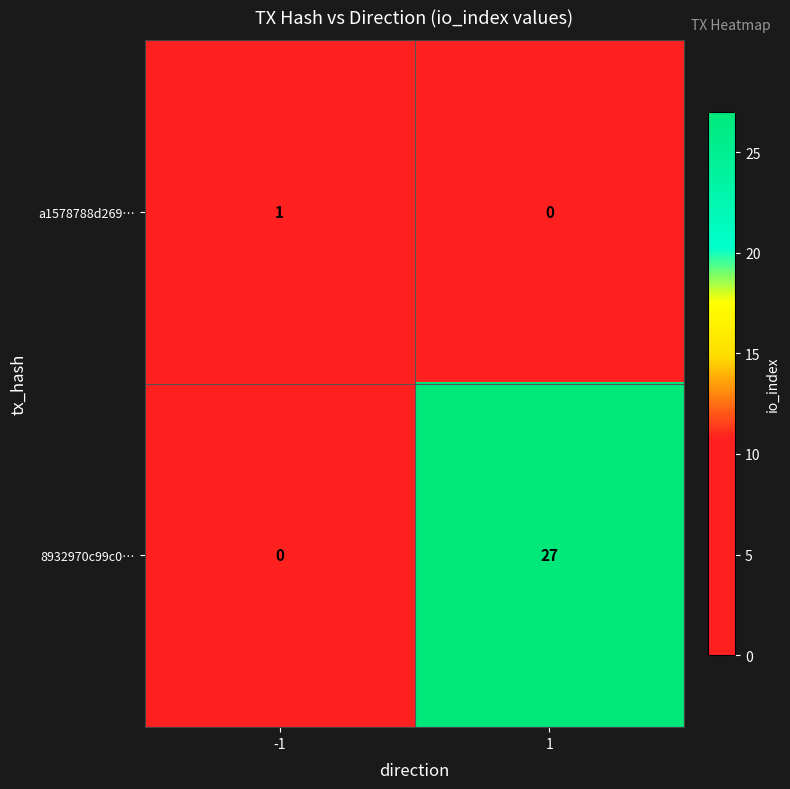

Reading left to right, transcribe all the data shown in this chart.

a1578788d269…: -1=1	1=0
8932970c99c0…: -1=0	1=27